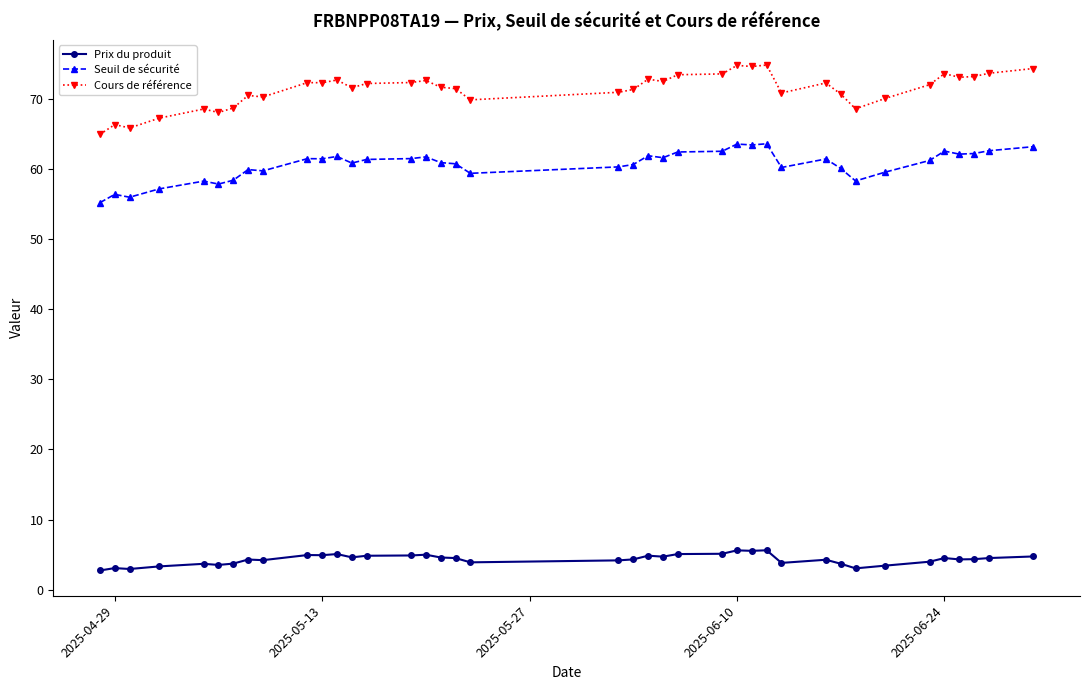

What is the value of the Prix du produit point at the 35th from the left?

4.5